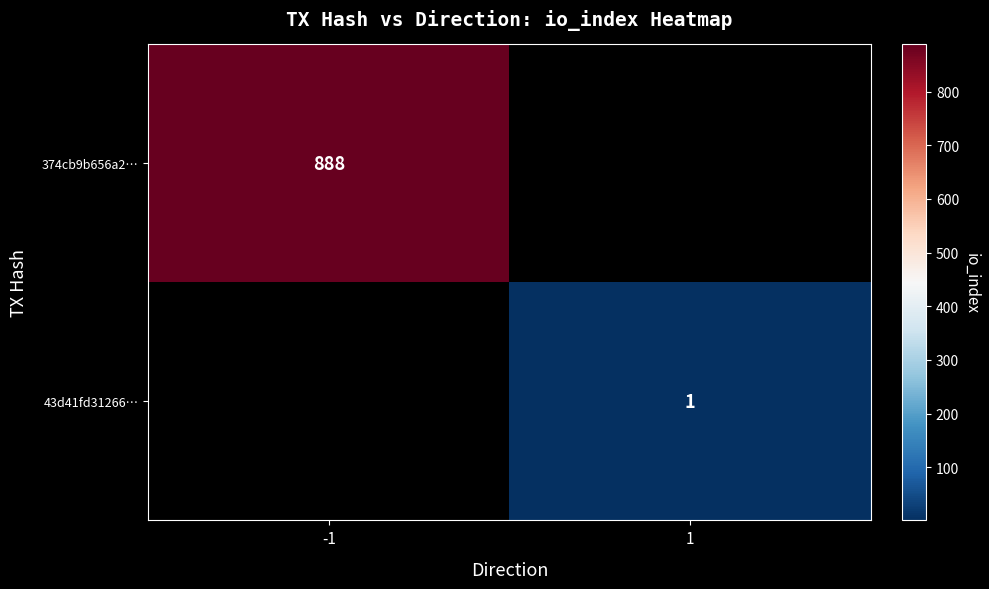

True or false: 374cb9b656a2… has a value of 1459 at -1.

False